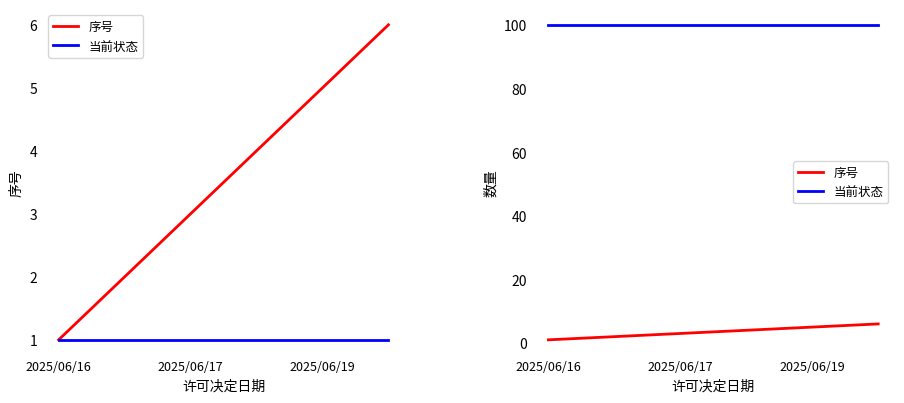

What is the total value across all series at 2025/06/19?

105